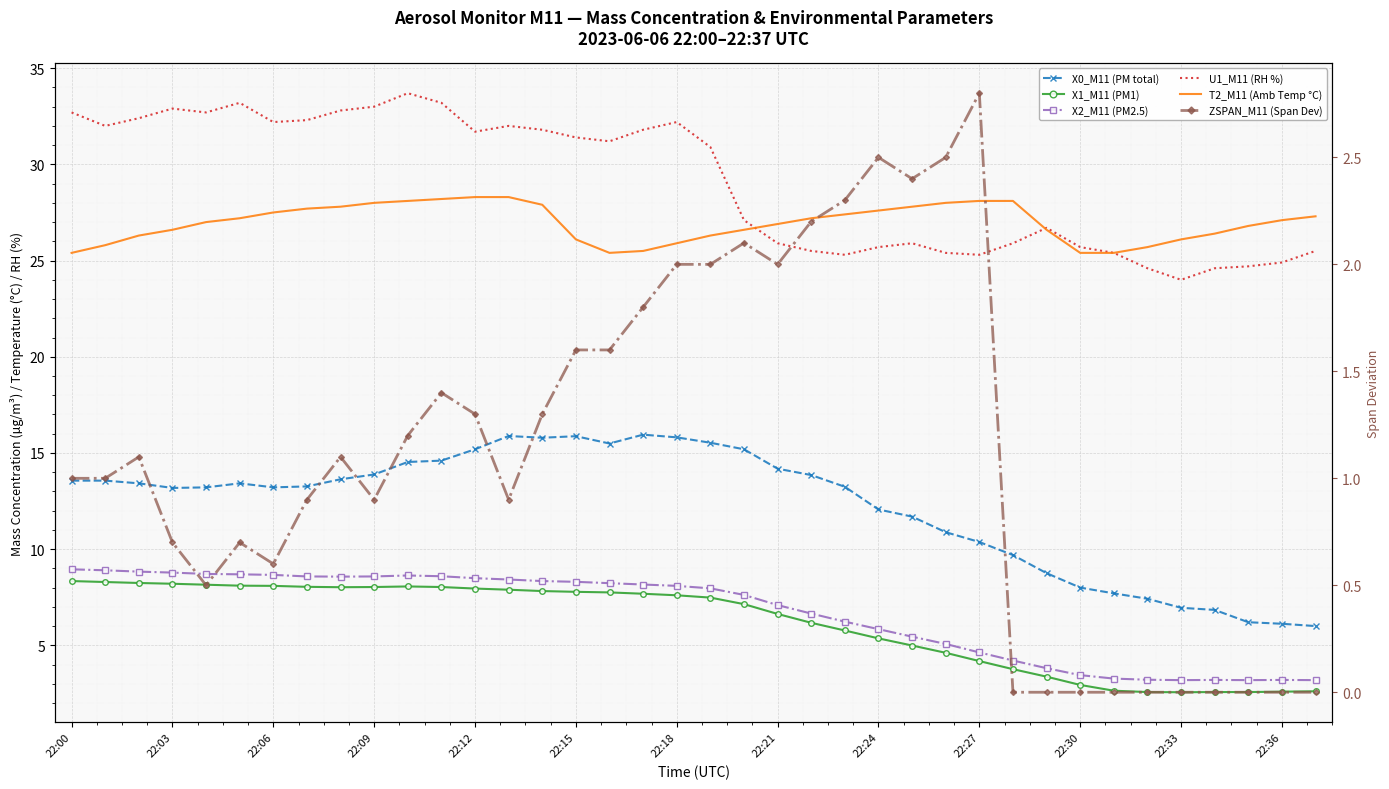

How many lines are shown in the chart?

6